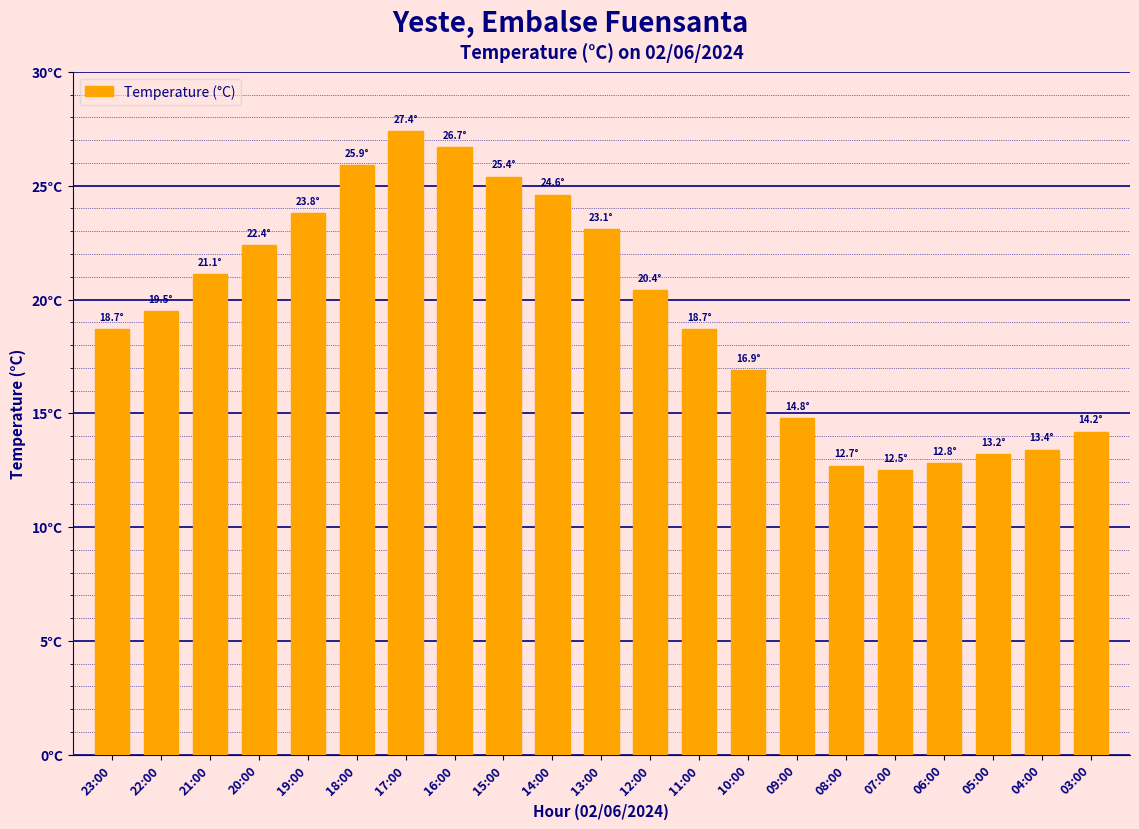

At which category does the chart reach its minimum across all series?

07:00